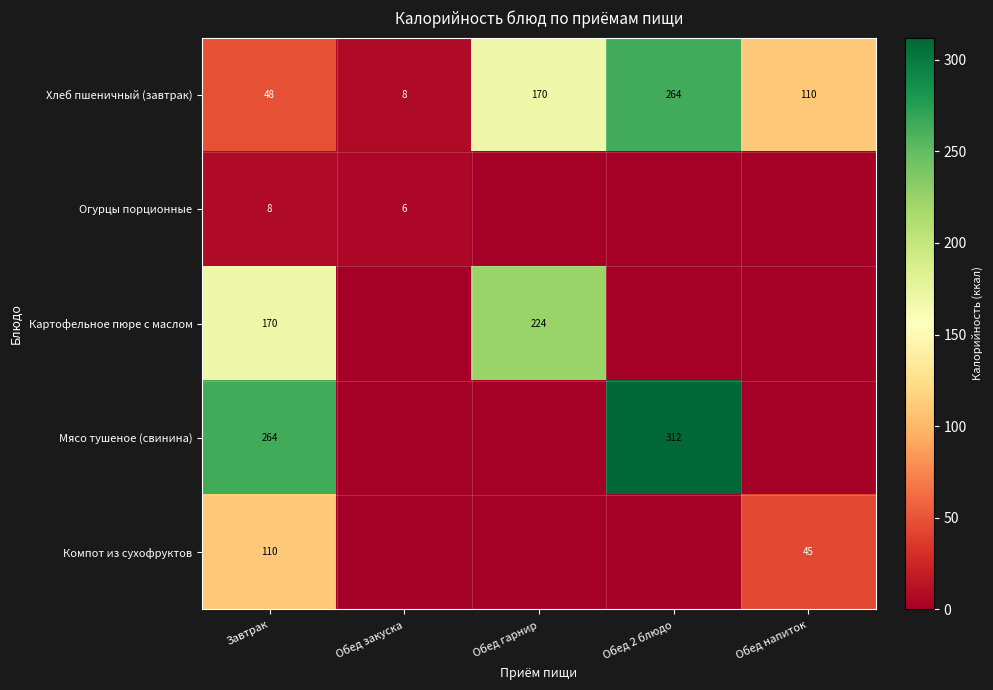

What is the total value across all series at Завтрак?

600